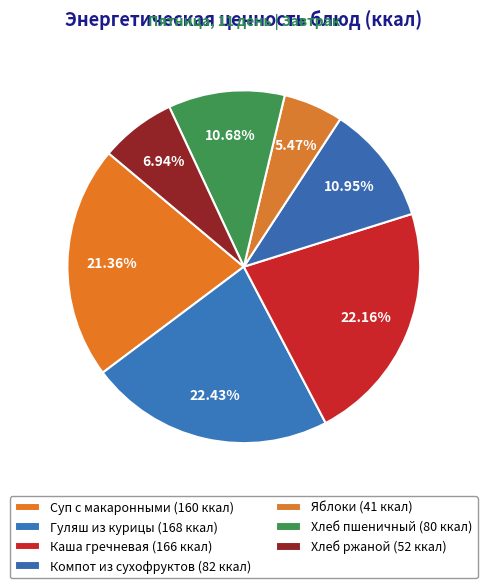

Is Яблоки the majority of the pie?

No